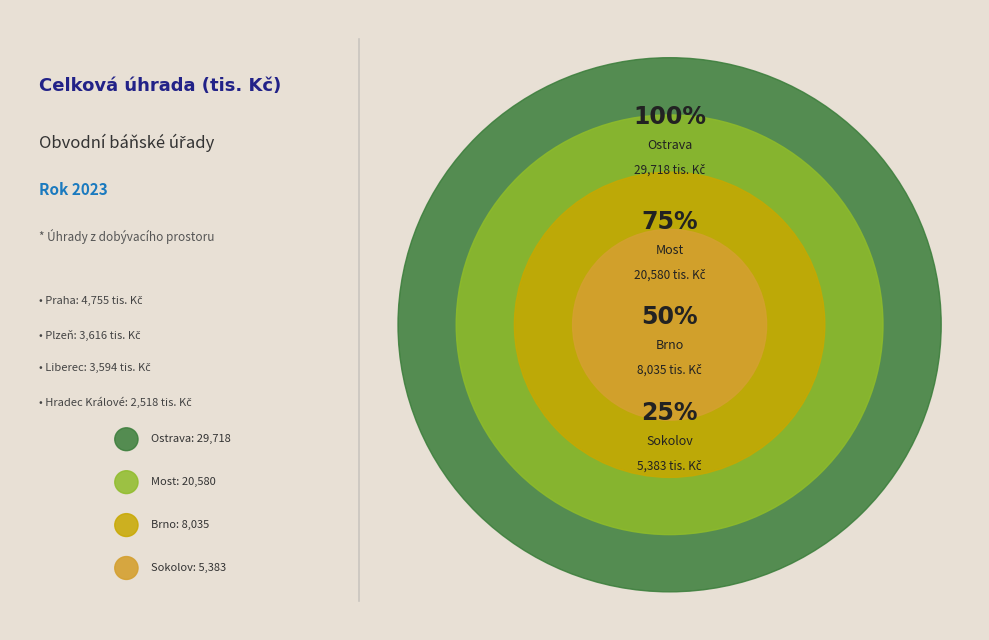

To the nearest percent, what portion does Plzeň represent?

5%